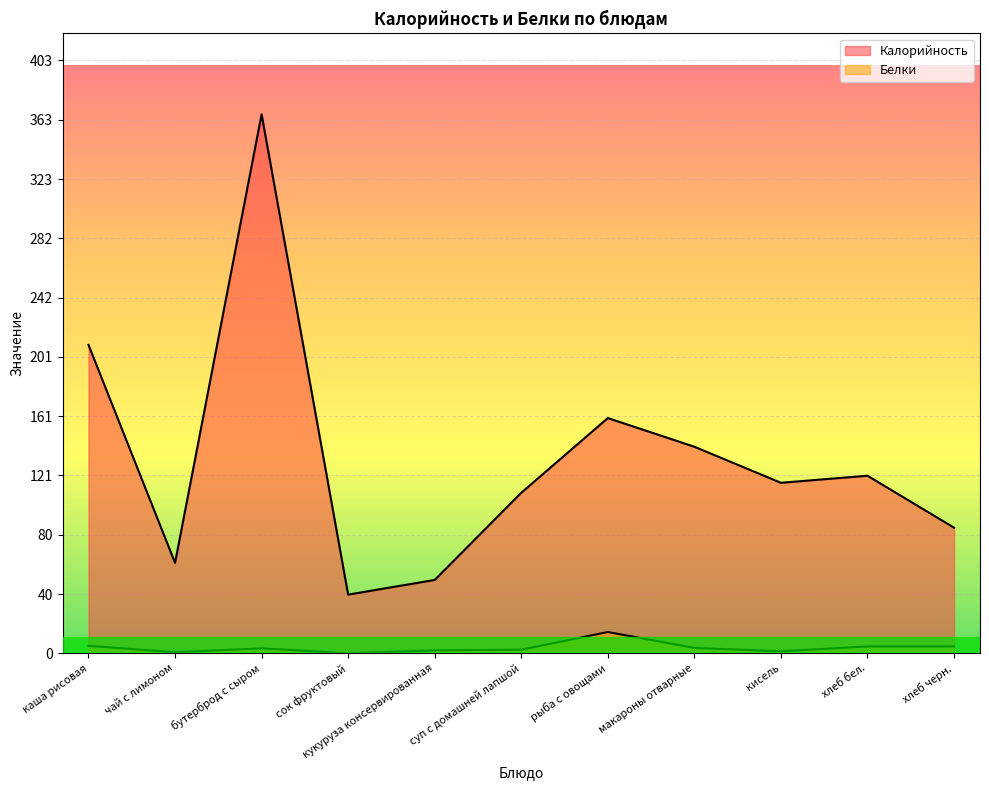

Which series has the largest total across all categories?

Калорийность